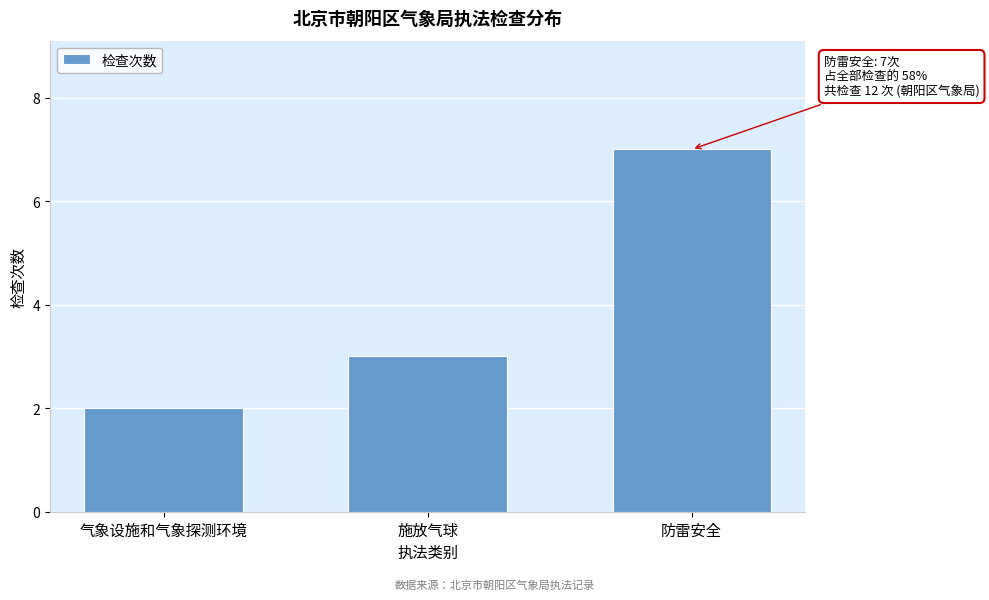

Reading left to right, extract all data points from this chart.

气象设施和气象探测环境=2	施放气球=3	防雷安全=7